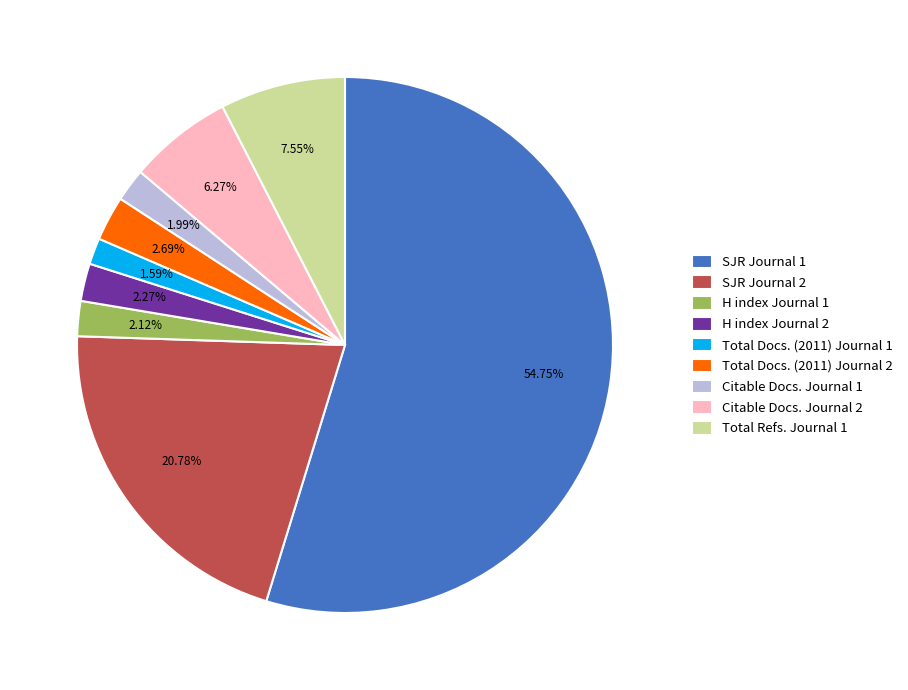

Which category has the biggest portion of the pie?

SJR Journal 1